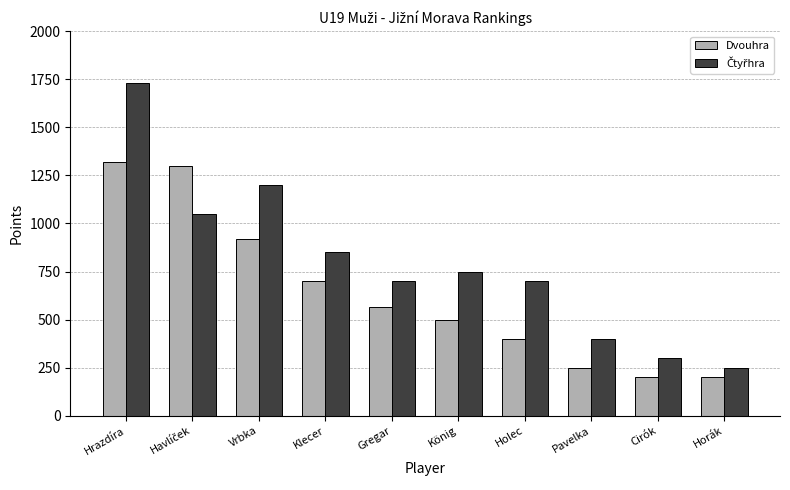

What is the label of the 1st bar from the left?

Hrazdíra